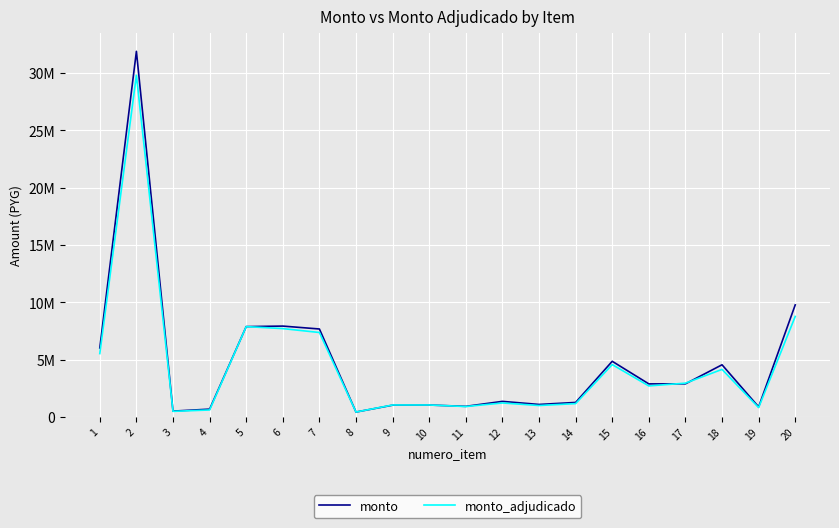

Where does the monto series first go above 2876004?

1